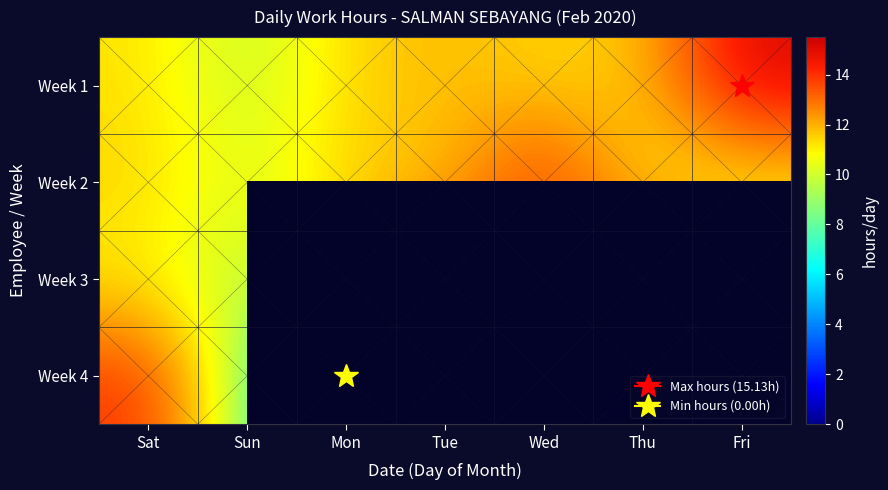

Which series changed the most between Sat and Wed?

Week 2